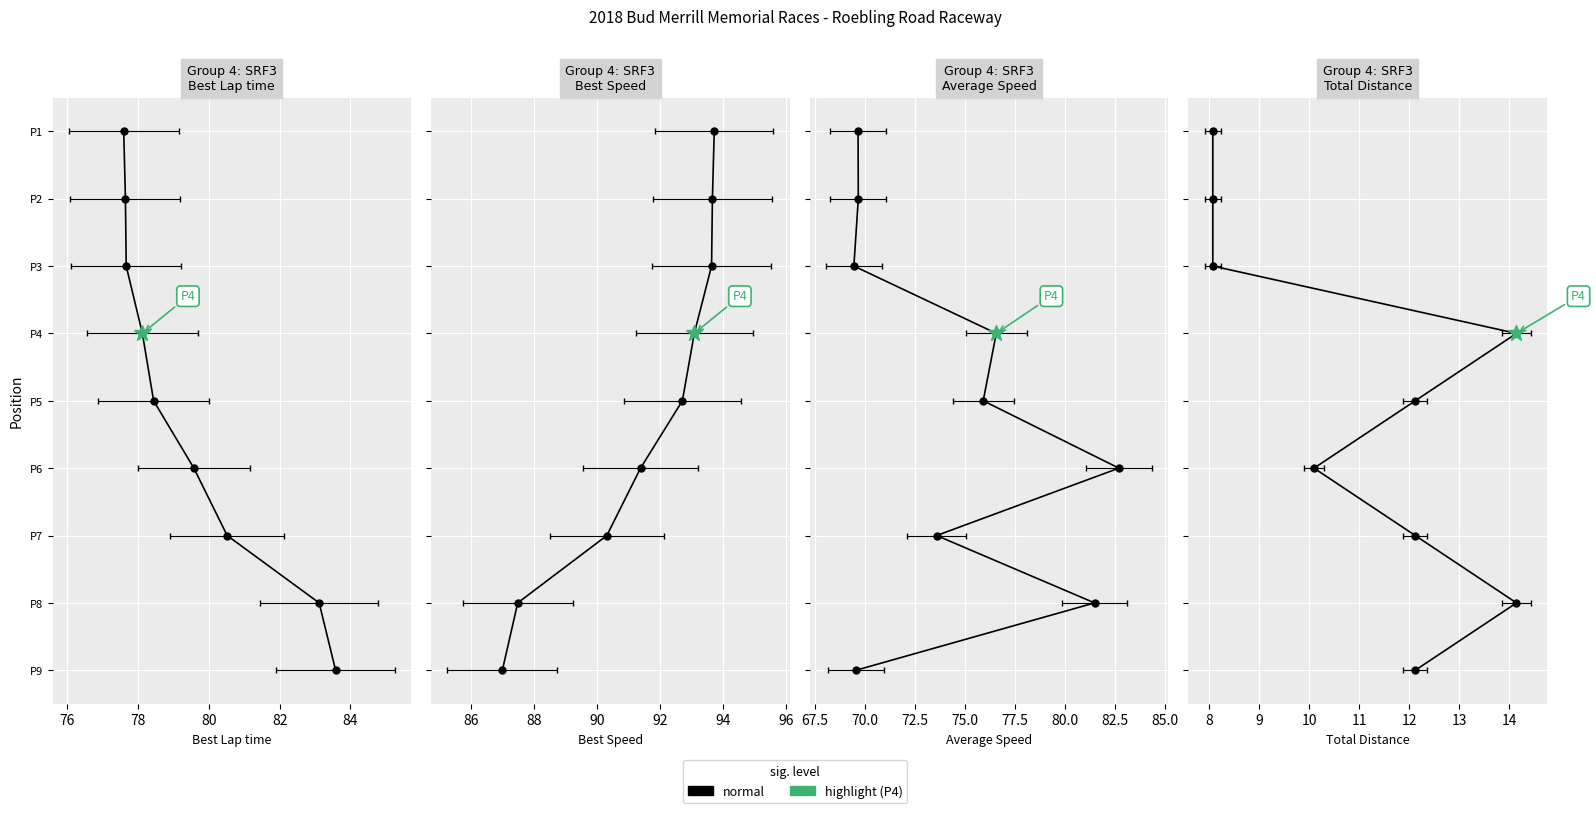

What is the value of the 7th point from the left?

7